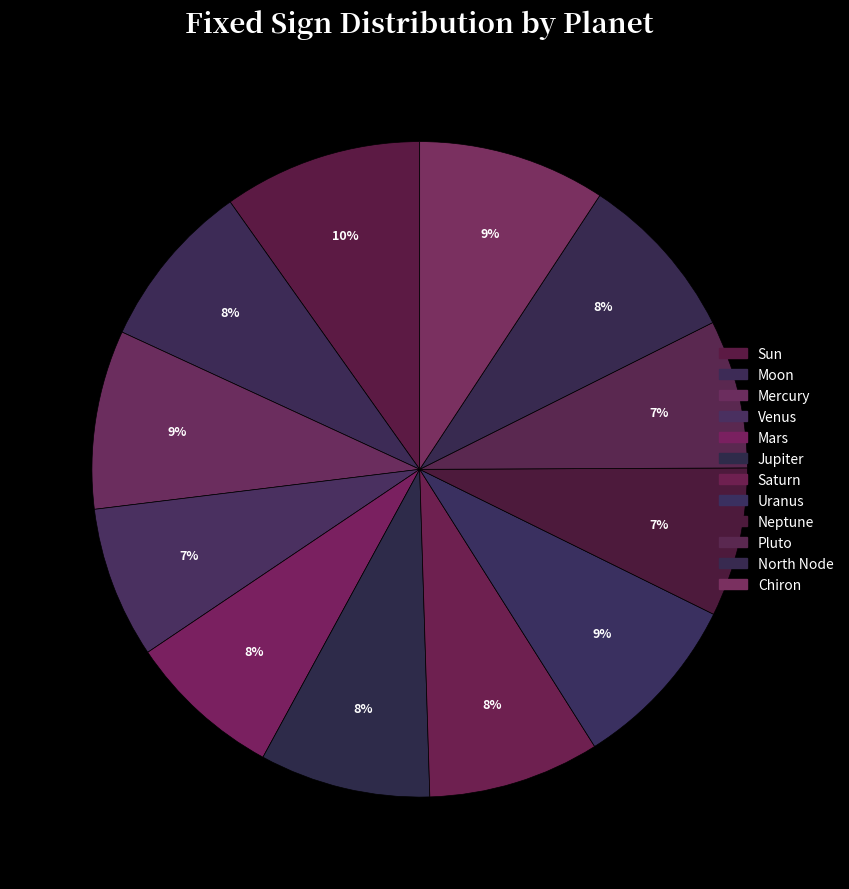

To the nearest percent, what portion does North Node represent?

8%